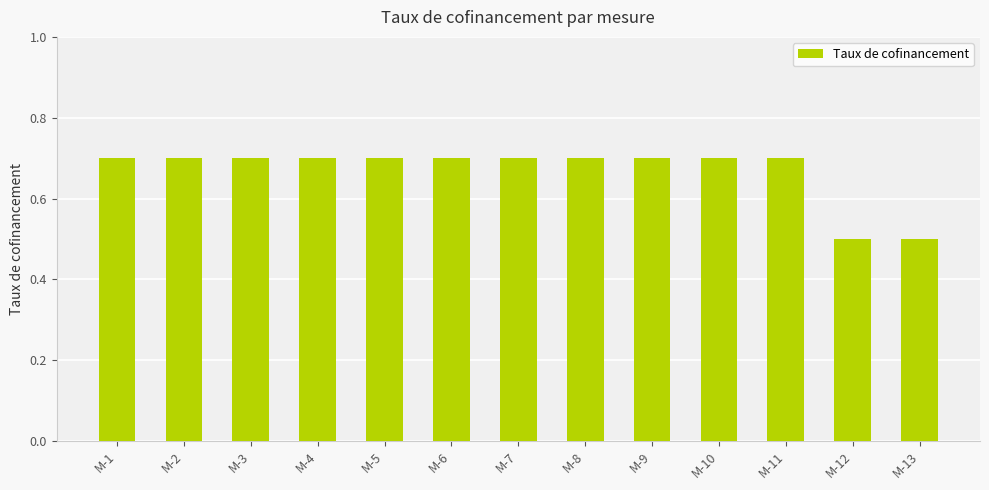

What is the sum of the values at M-6 and M-2?

1.4